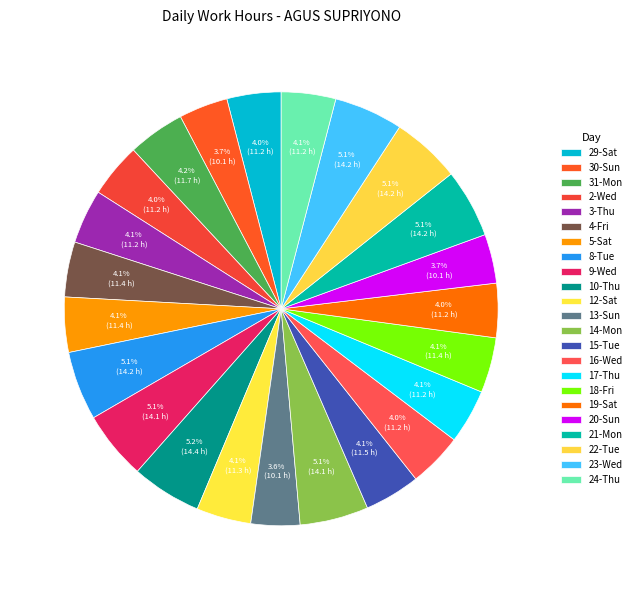

Rank the categories by value from lowest to highest.

13-Sun, 30-Sun, 20-Sun, 16-Wed, 29-Sat, 19-Sat, 2-Wed, 3-Thu, 17-Thu, 24-Thu, 12-Sat, 4-Fri, 5-Sat, 18-Fri, 15-Tue, 31-Mon, 9-Wed, 14-Mon, 21-Mon, 22-Tue, 23-Wed, 8-Tue, 10-Thu